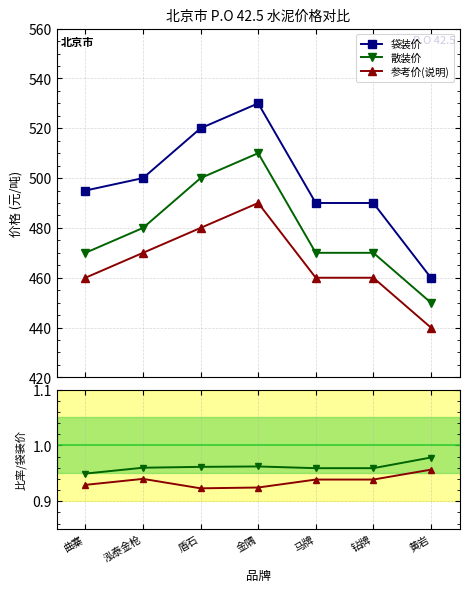

True or false: 散装价 and 袋装价 cross at least once.

False